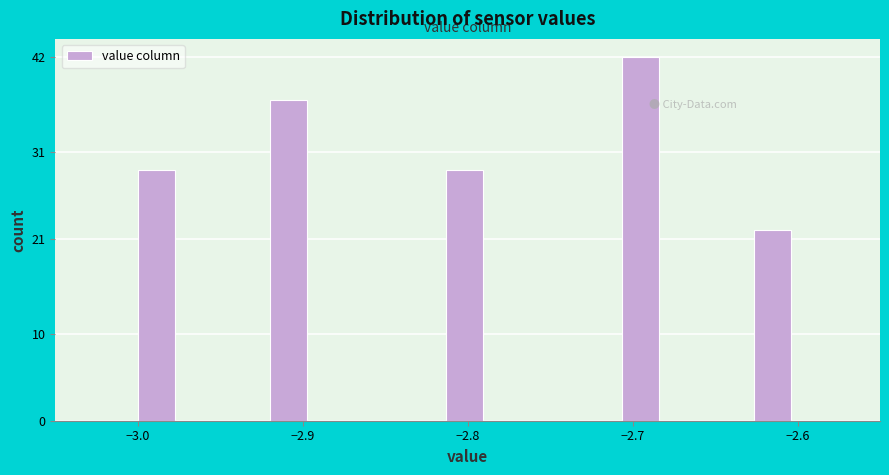

Around what value on the x-axis is the tallest bar? Give the approximate position of its centre, as read against the axis.

-2.70